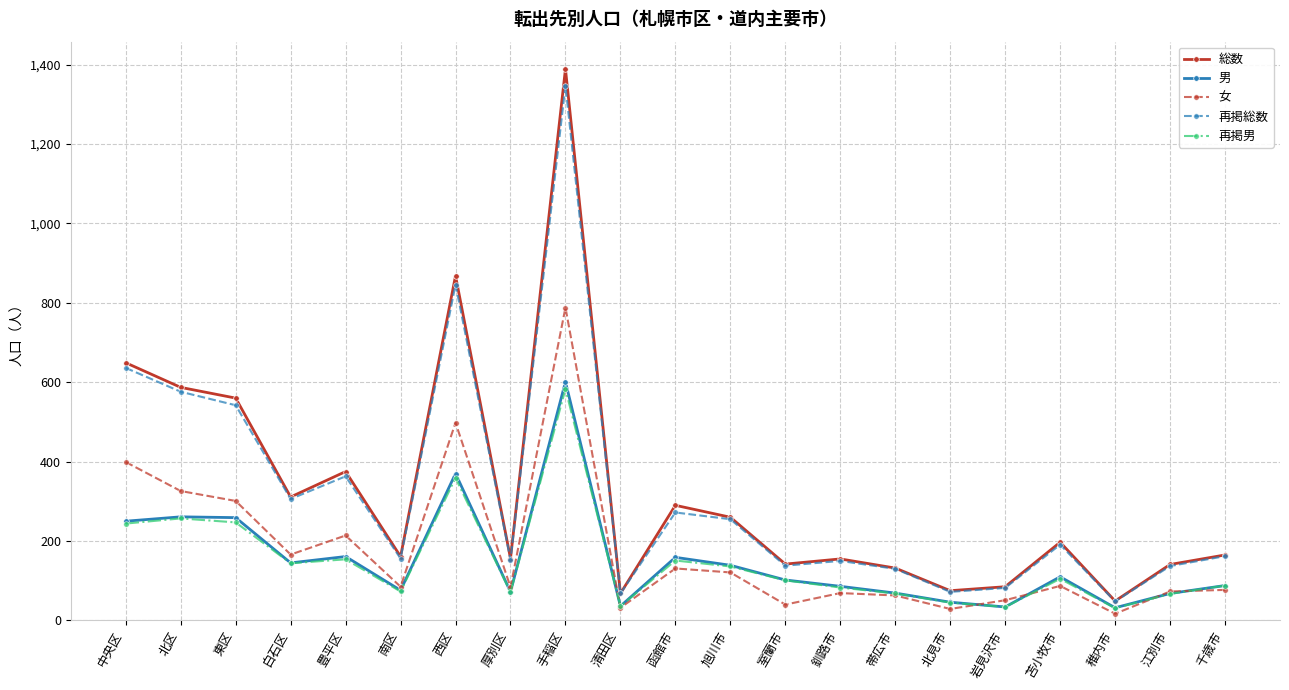

At which category is the sum across all series the highest?

手稲区